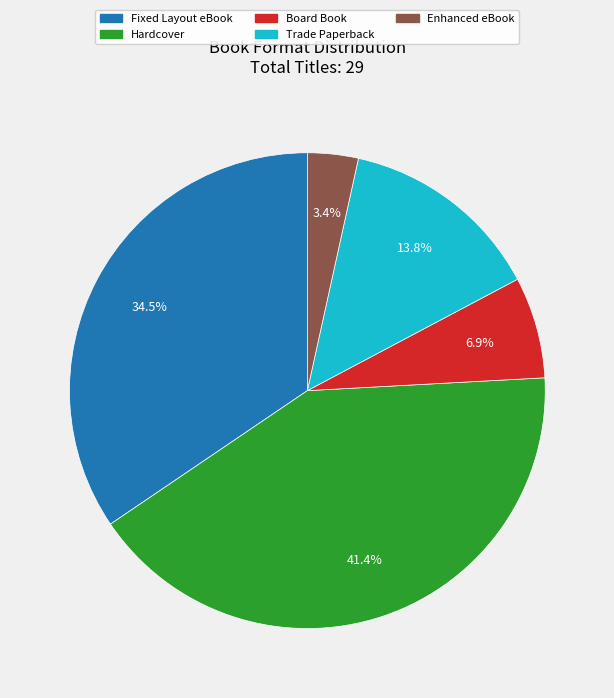

Is Fixed Layout eBook the majority of the pie?

No